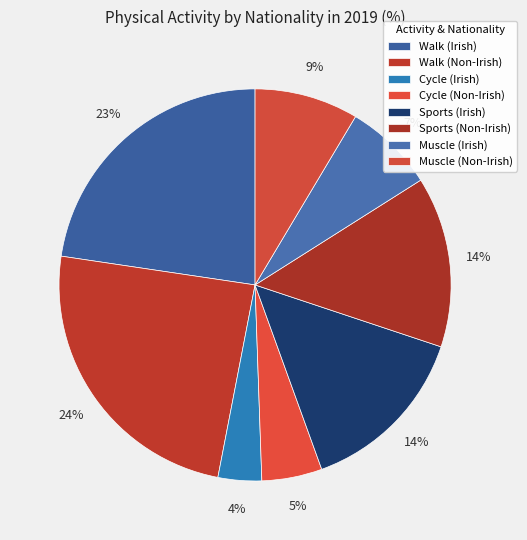

Is there any slice that represents more than half of the pie?

No